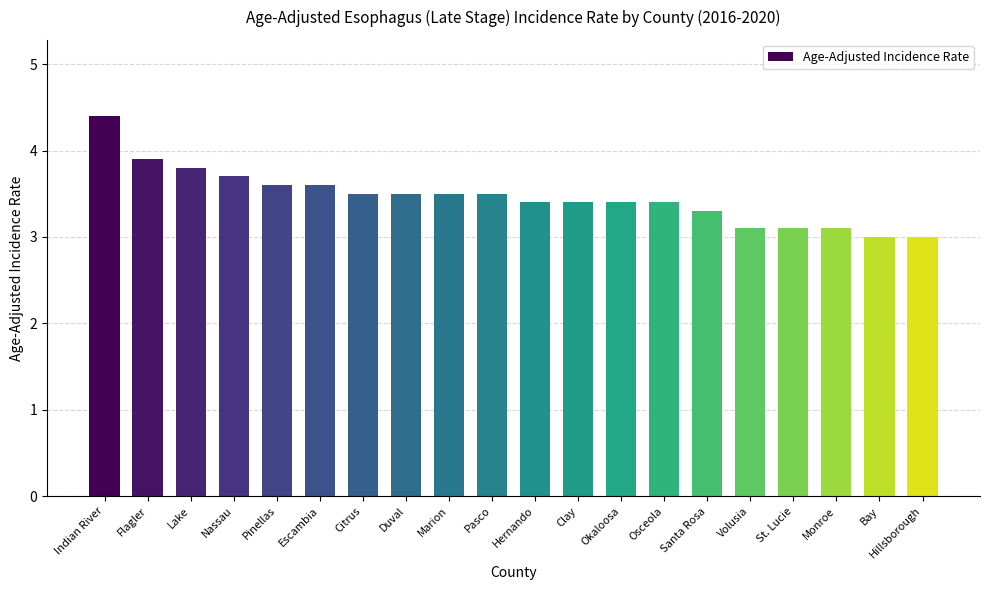

What is the maximum value shown in the chart?

4.4